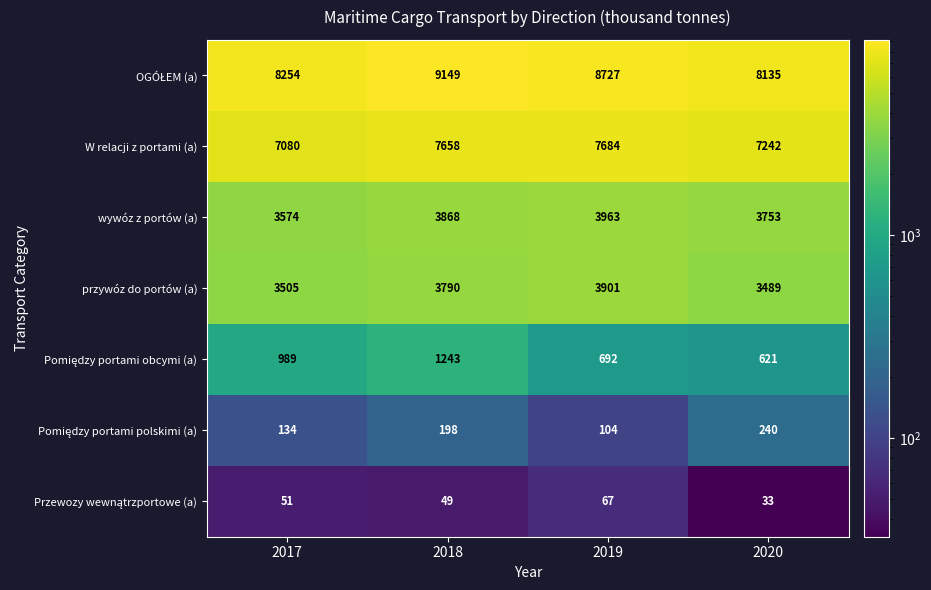

What is the minimum value shown in the chart?

33